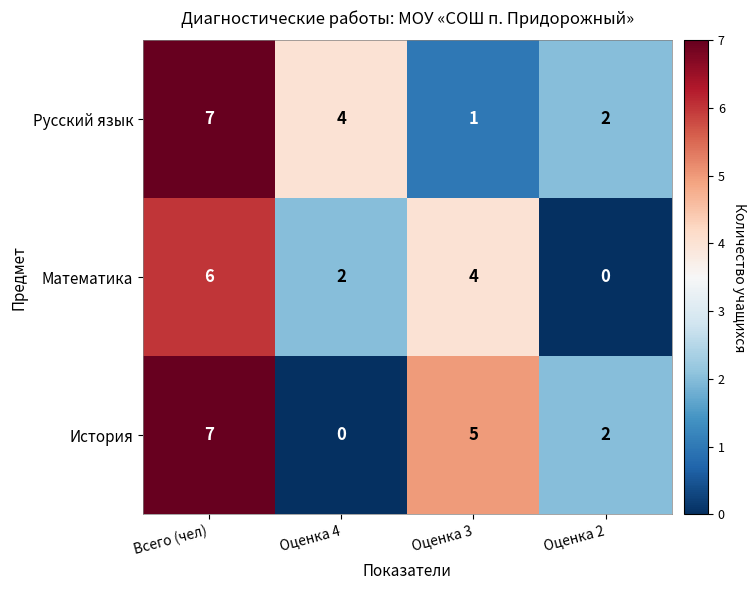

What is the sum of all Математика values?

12